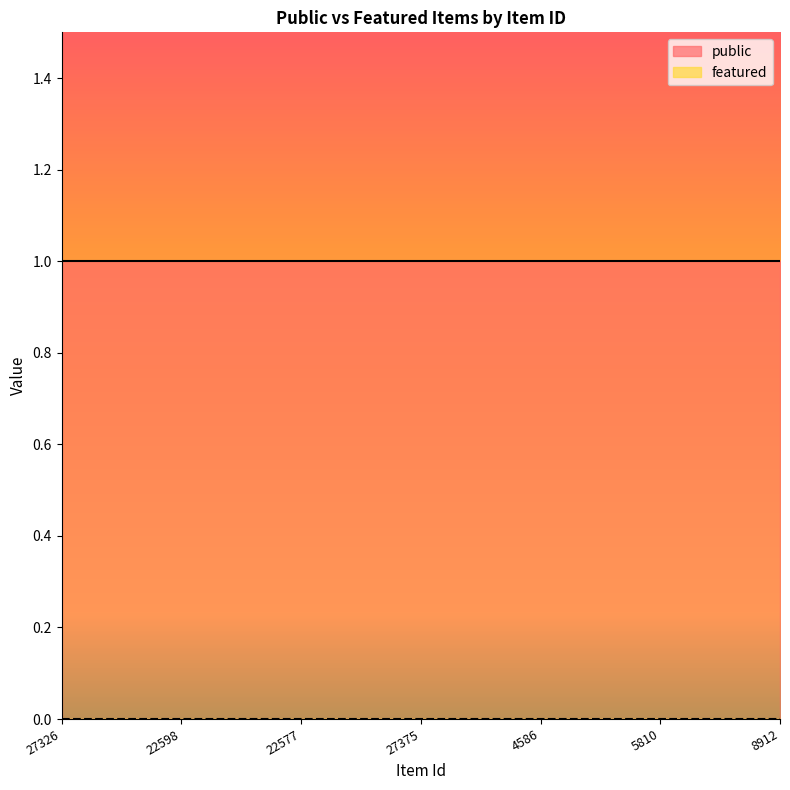

What is the value of the public point at the 5th from the left?

1